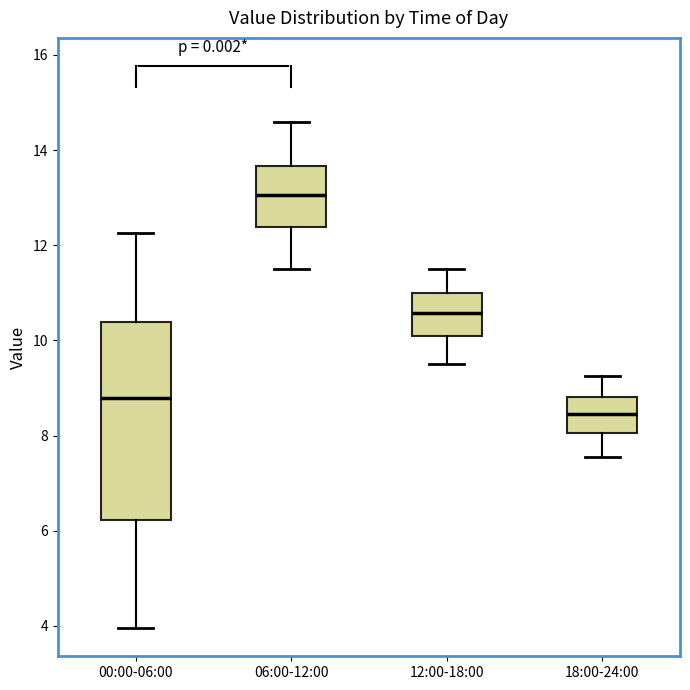

Which box has the lowest median line?

18:00-24:00